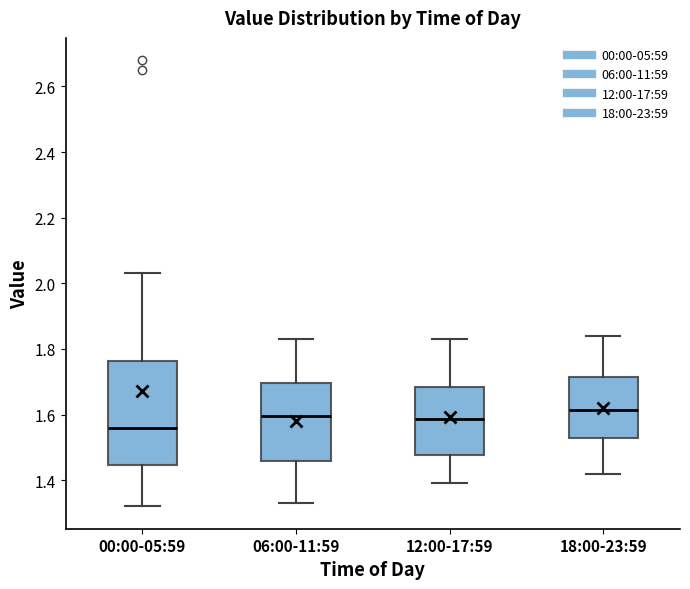

Where is the upper edge of the box for 12:00-17:59 on the y-axis? The values are not printed on the chart, so give them approximately, as read against the axis.

1.68